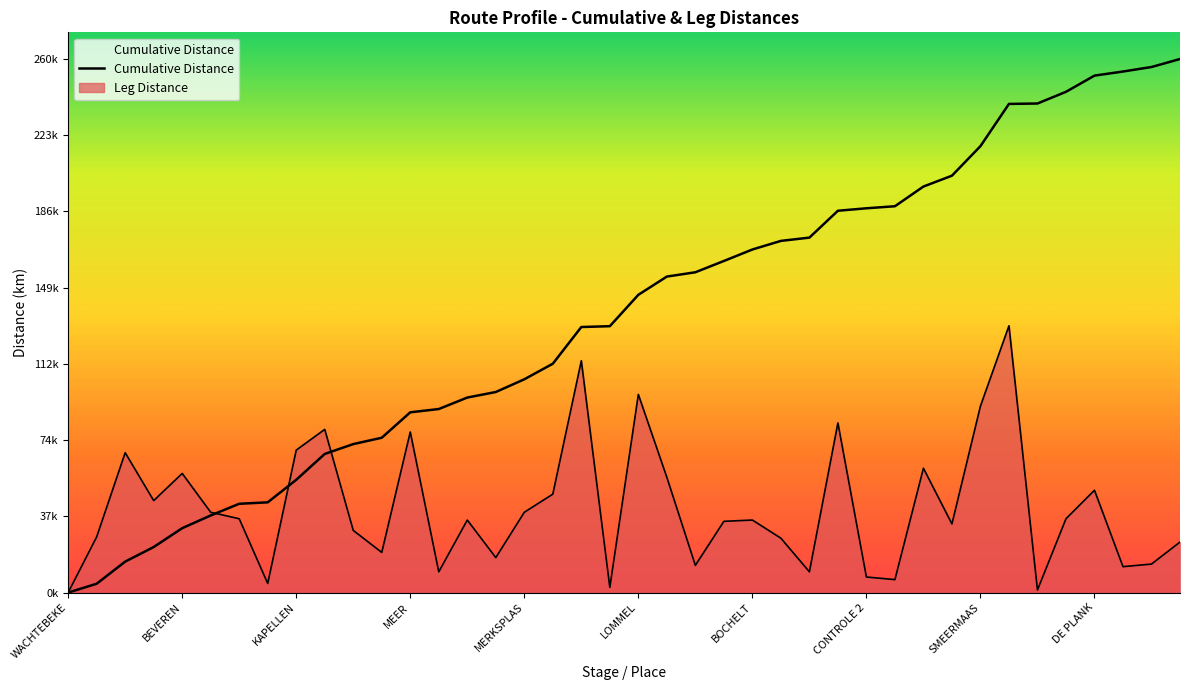

Which series has the largest total across all categories?

Cumulative Distance